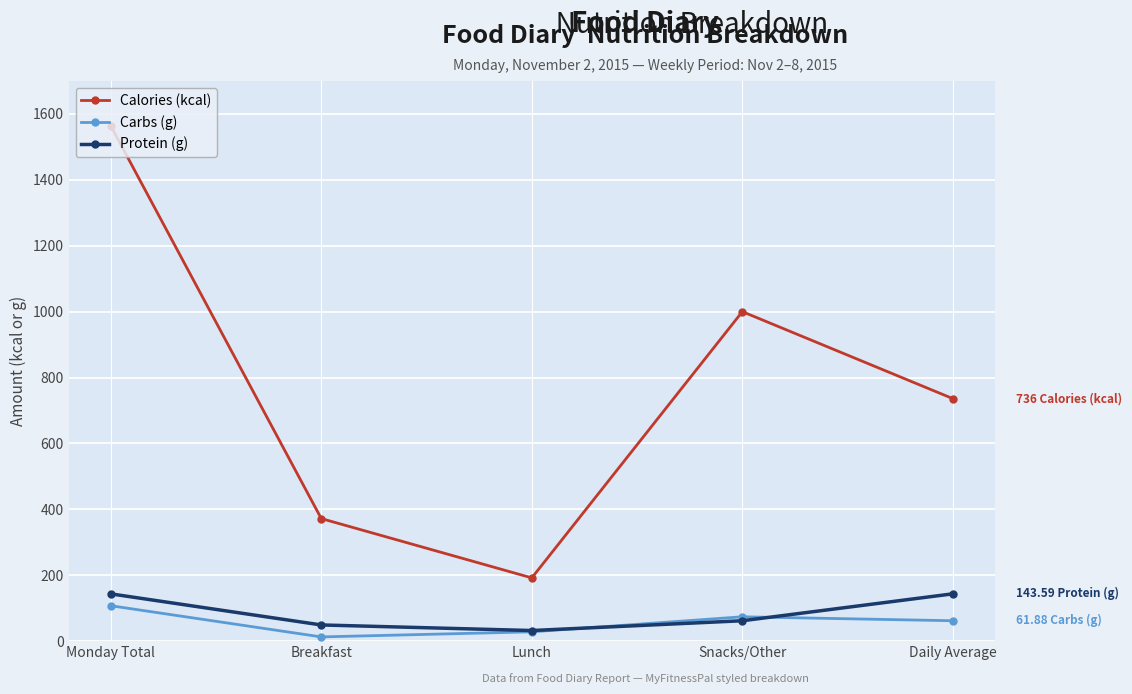

What is the sum of all Protein (g) values?

430.3